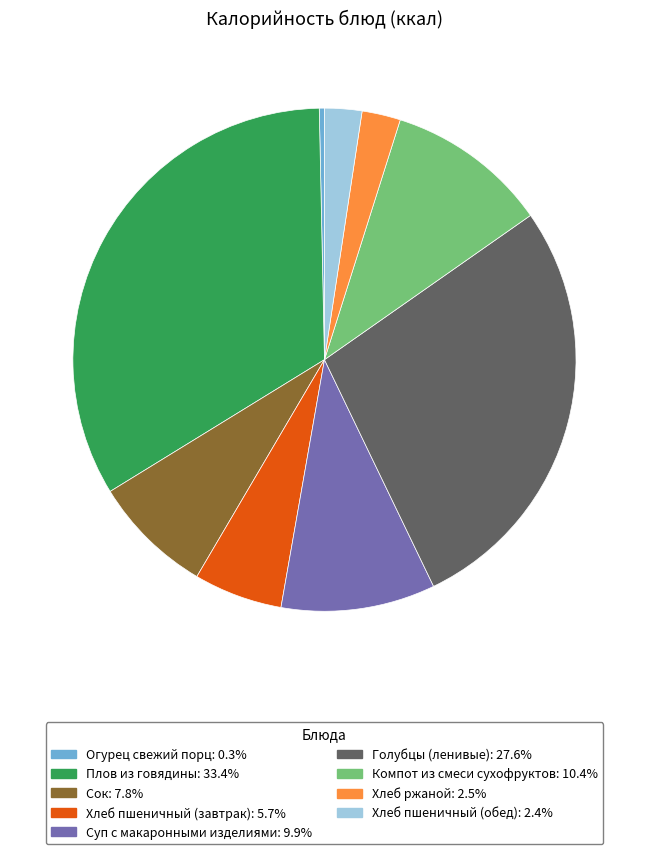

Does Хлеб пшеничный (обед) represent more than half of the total?

No